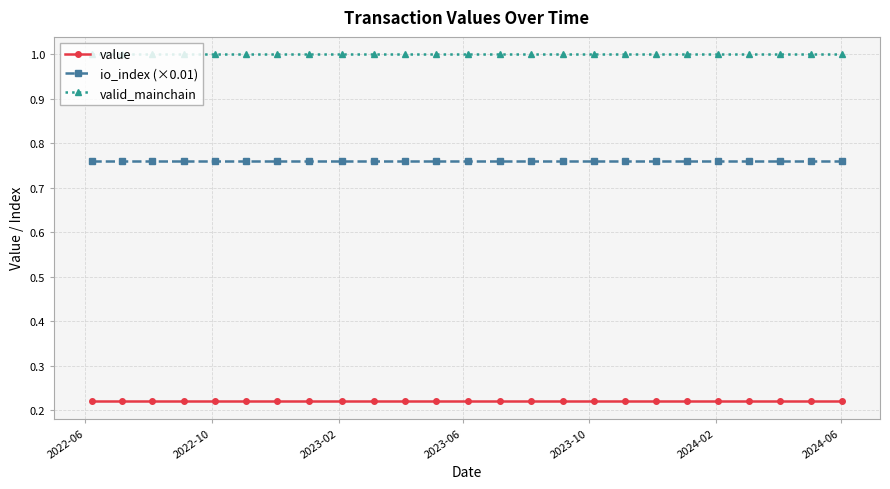

What is the sum of all value values?

5.5